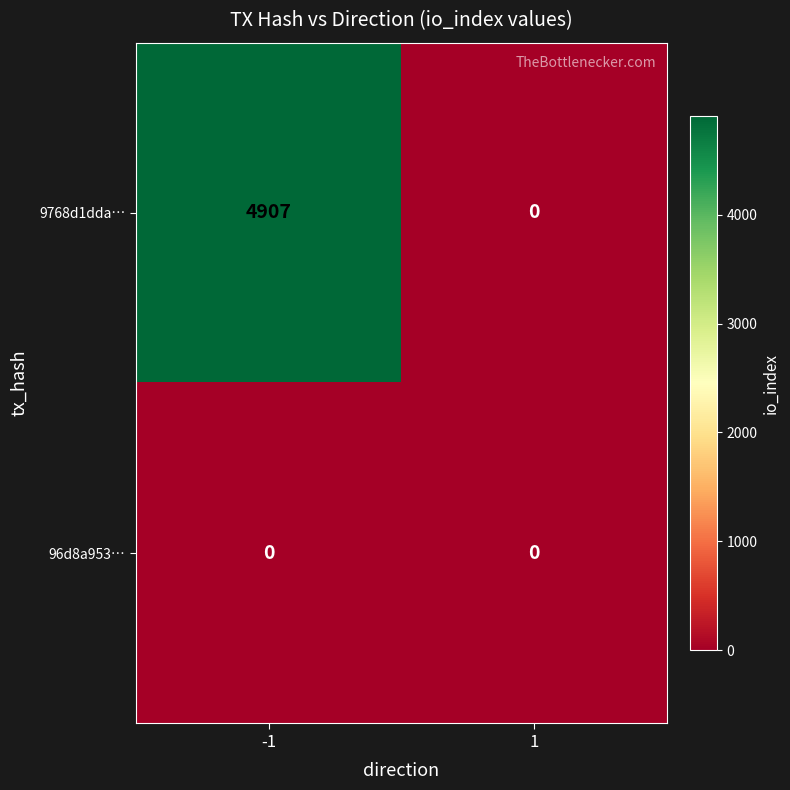

Reading left to right, list all the values displayed in this chart.

9768d1dda…: 4907	0
96d8a953…: 0	0